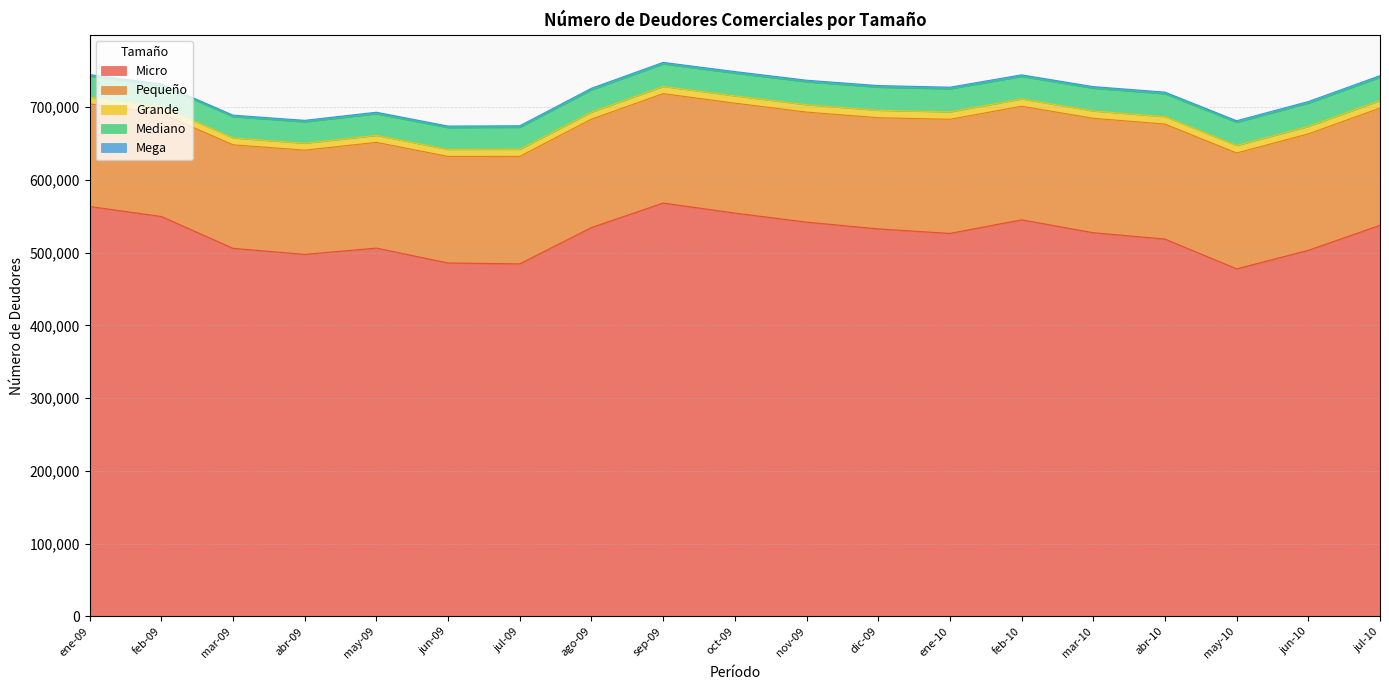

At abr-10, list the series in order from largest to smallest.

Micro, Pequeño, Mediano, Grande, Mega